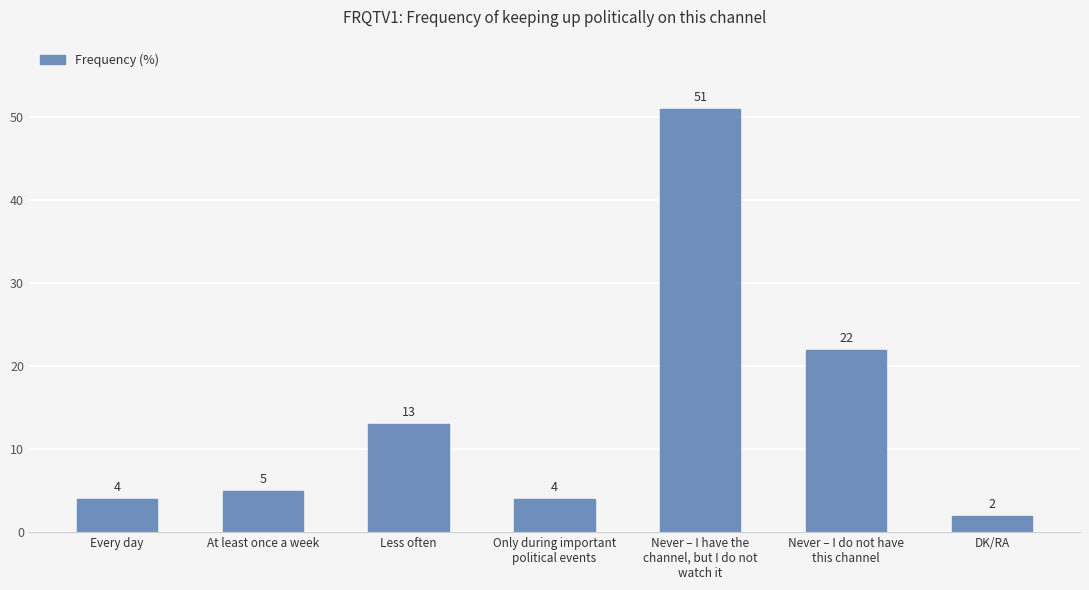

True or false: the data shows 22 at Never – I do not have
this channel.

True